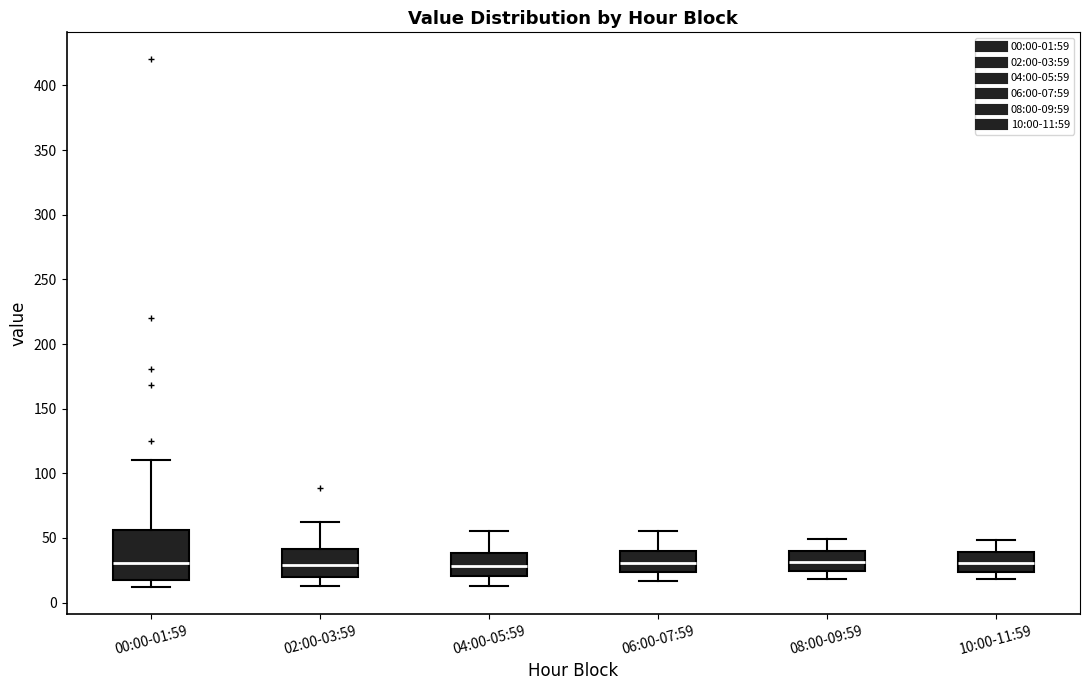

Reading left to right, read every box against the y-axis: the position of its median line, the range the box covers, and the ends of its whiskers. The values are not printed on the chart, so give them approximately, as read against the axis.

00:00-01:59: median 30, box 20 to 55, whiskers 10 to 110
02:00-03:59: median 30, box 20 to 40, whiskers 15 to 60
04:00-05:59: median 30, box 20 to 40, whiskers 15 to 55
06:00-07:59: median 30, box 25 to 40, whiskers 15 to 55
08:00-09:59: median 30, box 25 to 40, whiskers 20 to 50
10:00-11:59: median 30, box 25 to 40, whiskers 20 to 50